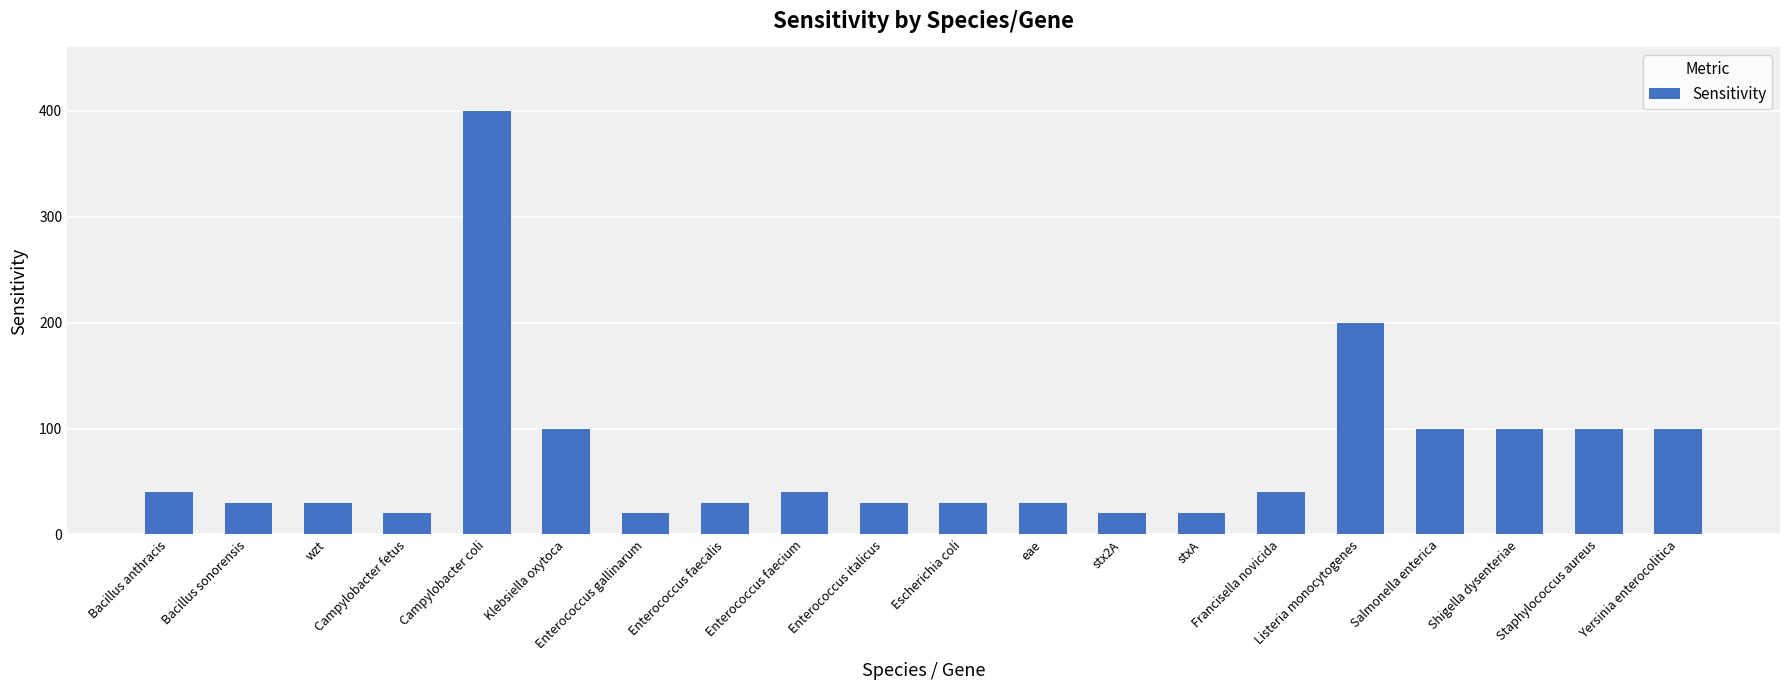

What is the average value?

74